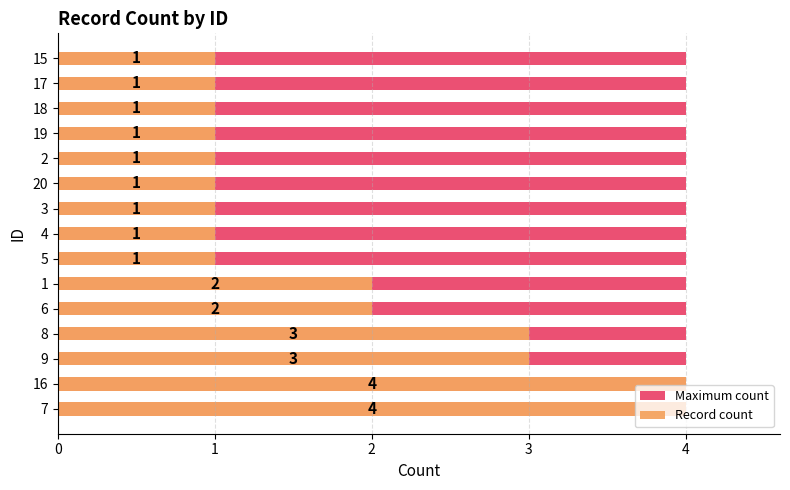

The value of Record count at 5 is 1.7. True or false?

False